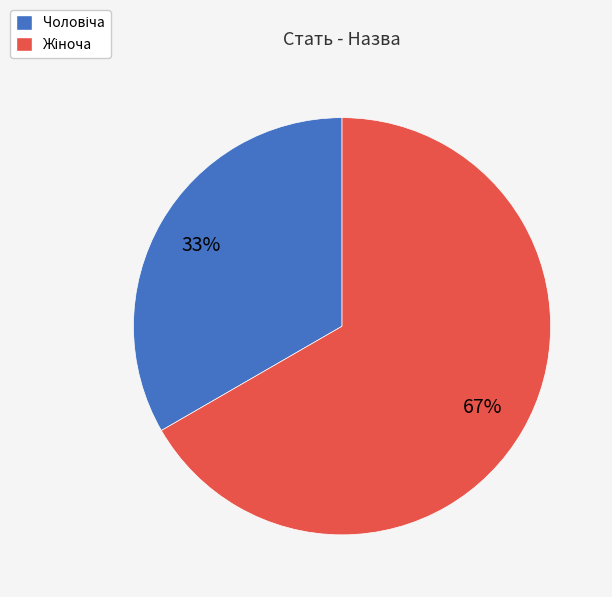

Is there any slice that represents more than half of the pie?

Yes